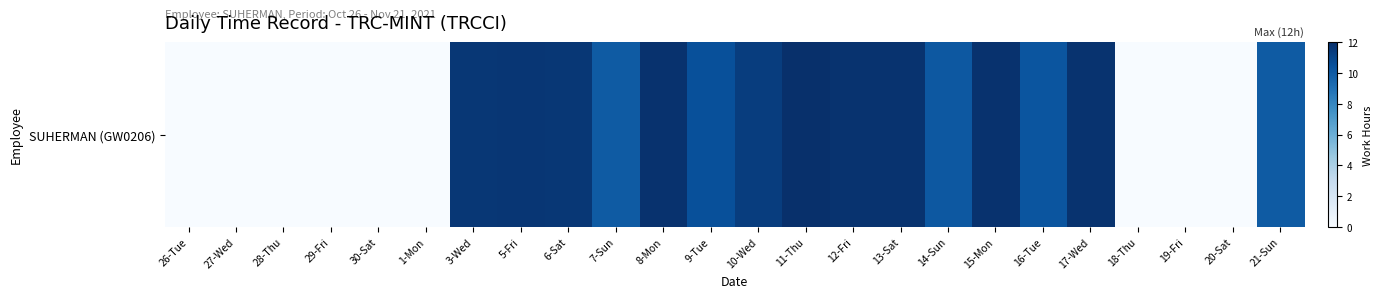

What is the sum of the values at 8-Mon and 12-Fri?

23.7